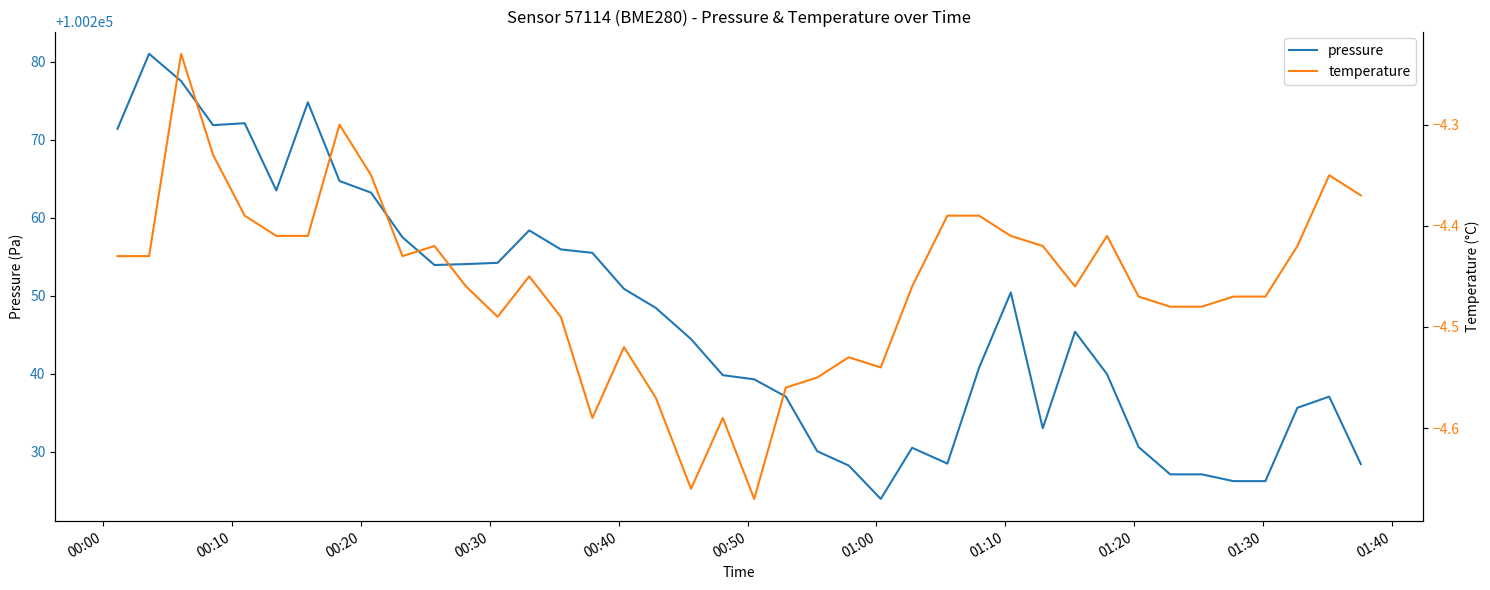

List the series in order of their peak value, lowest first.

temperature, pressure